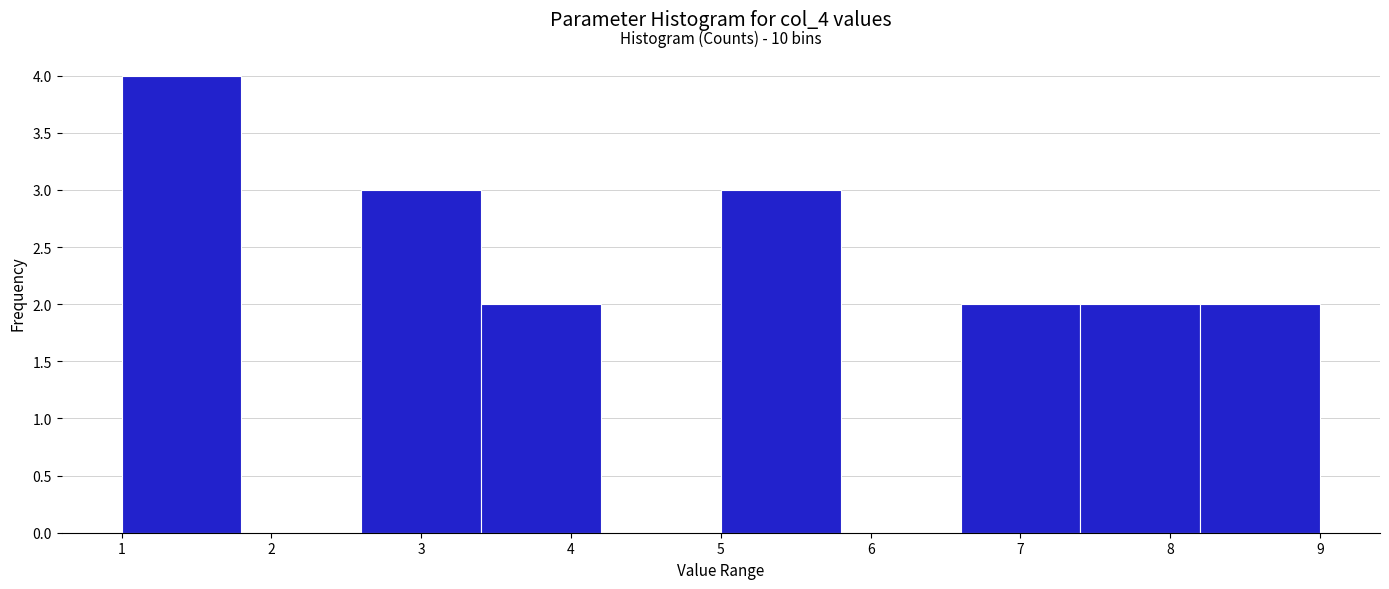

Over which range of the x-axis is the bar tallest?

1.0 to 1.8